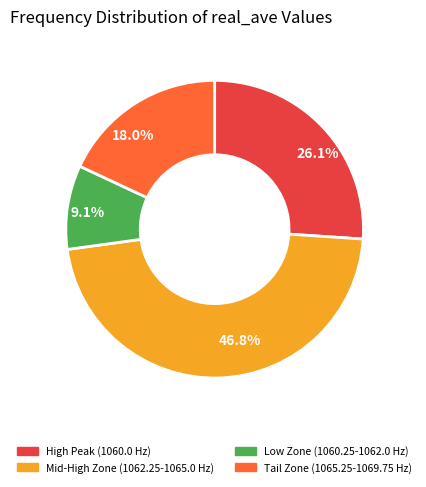

Is the sum of 46.8% and 9.1% greater than half?

Yes